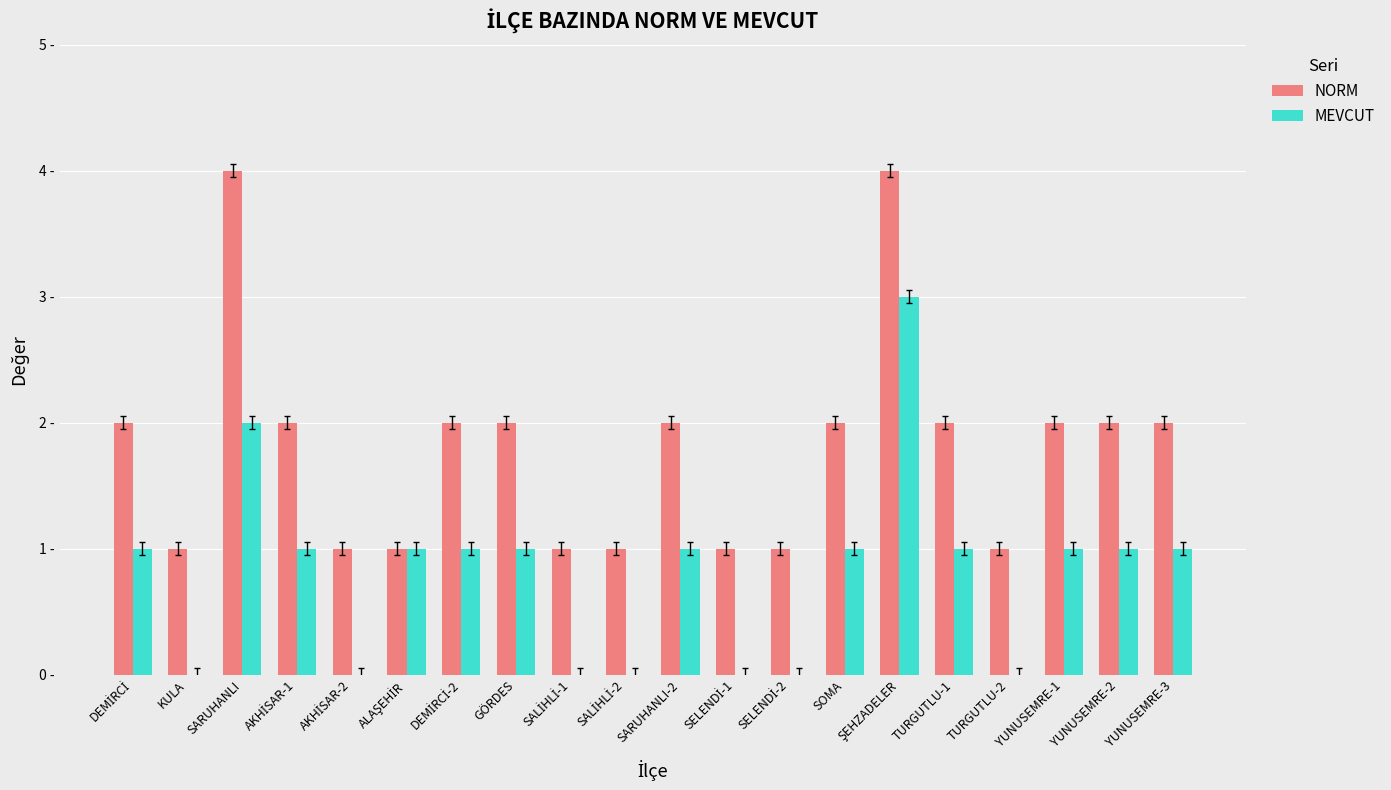

Which series has the largest total across all categories?

NORM